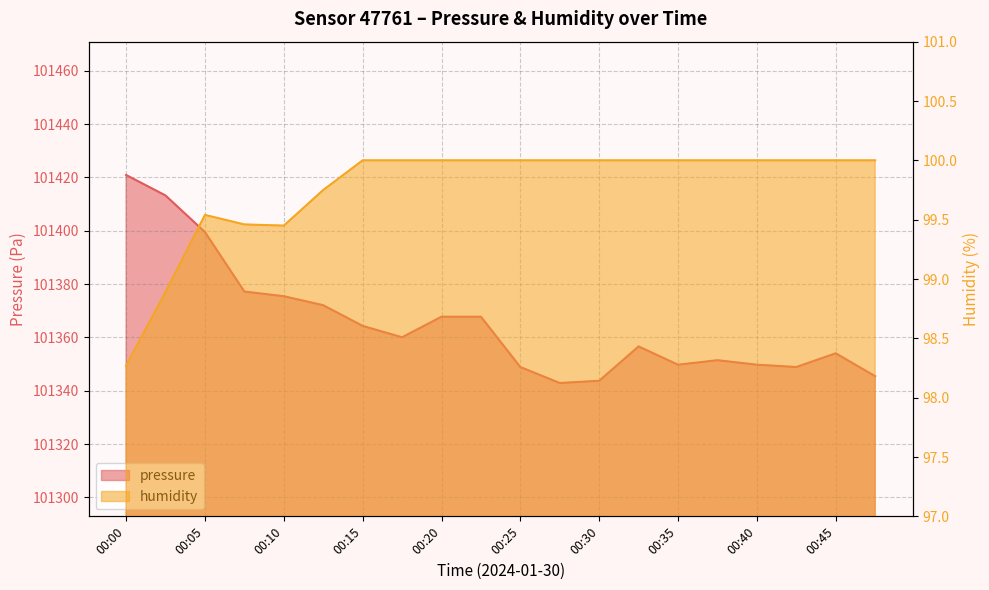

The pressure series shows 49617.3 at 00:27. True or false?

False